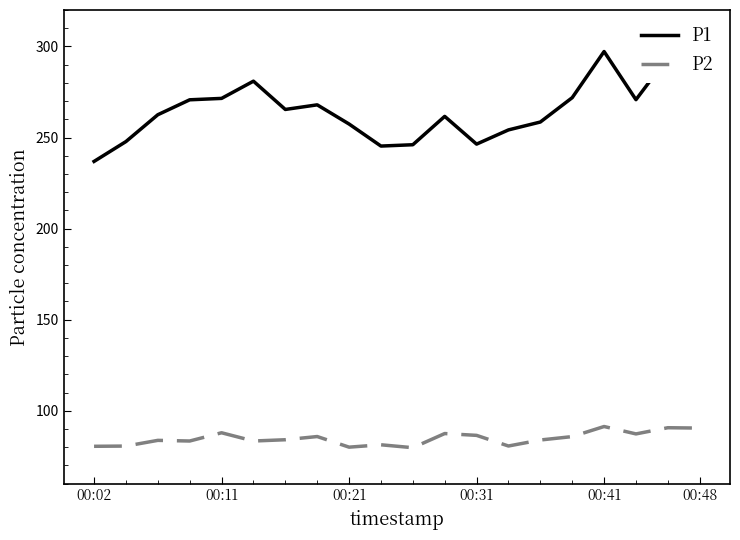

What is the average value of the P1 series?

265.1